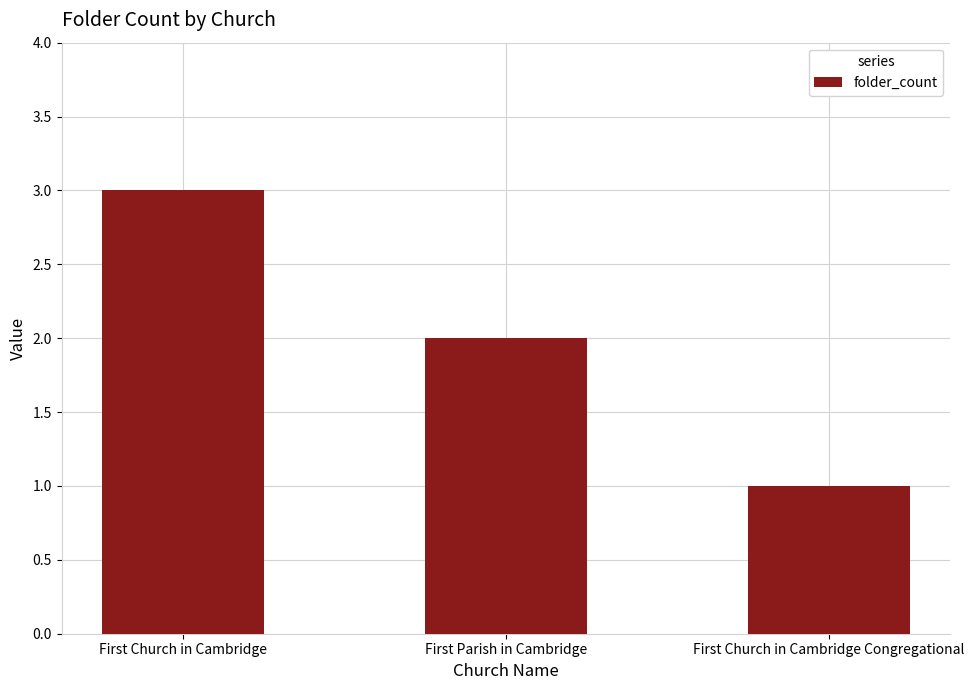

What is the greatest value displayed?

3